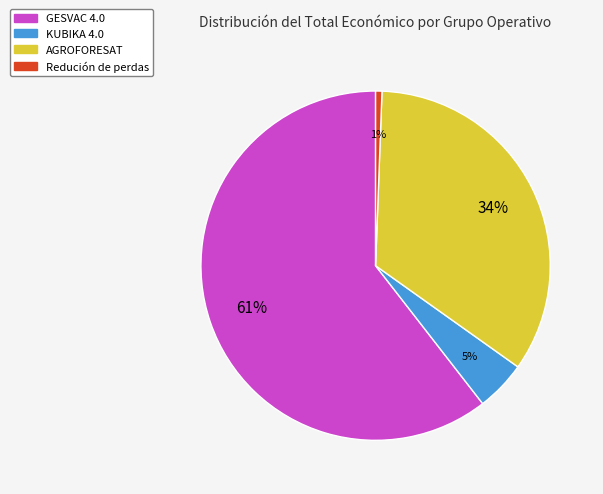

Does any single category account for the majority?

Yes